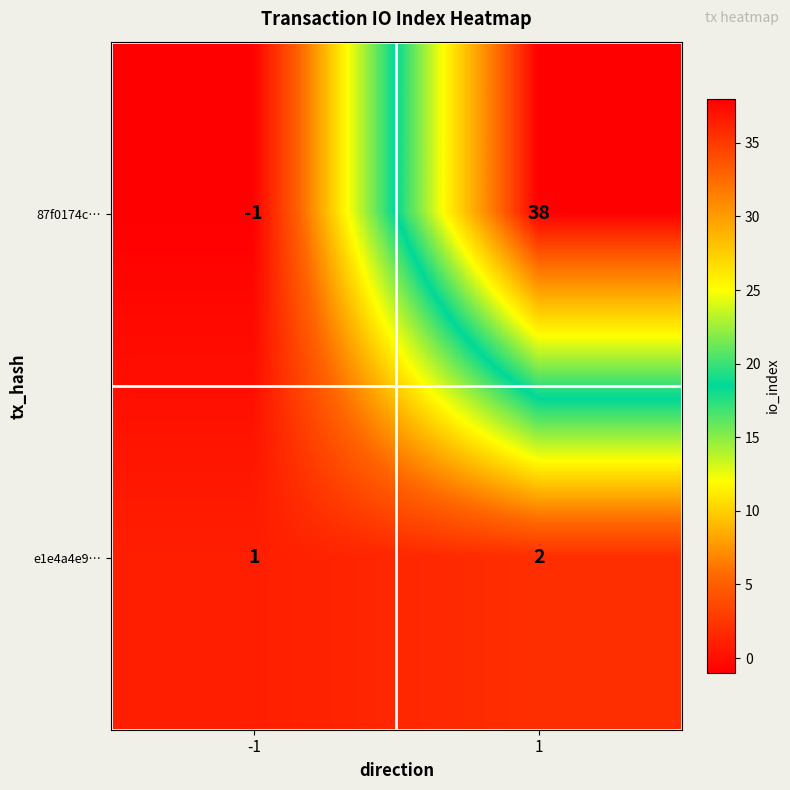

Count the number of data series in this chart.

2